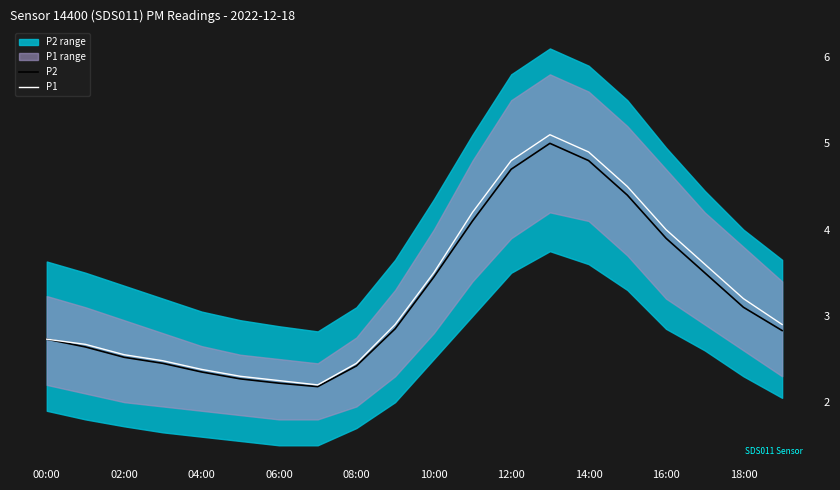

What is the highest value of the P1 series?

5.1